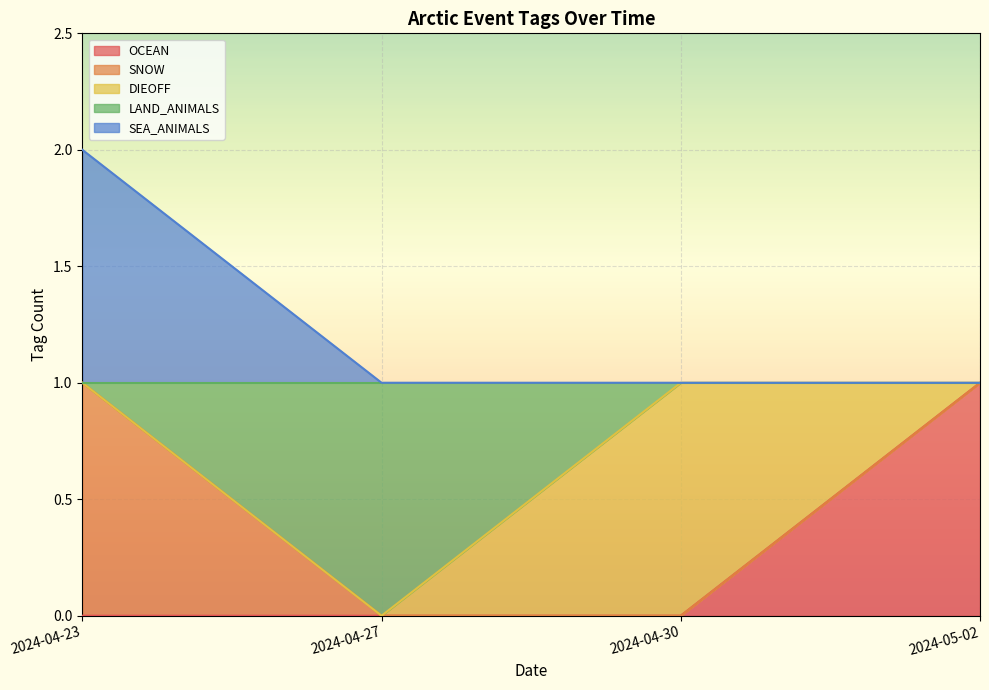

True or false: SNOW and OCEAN cross at least once.

False